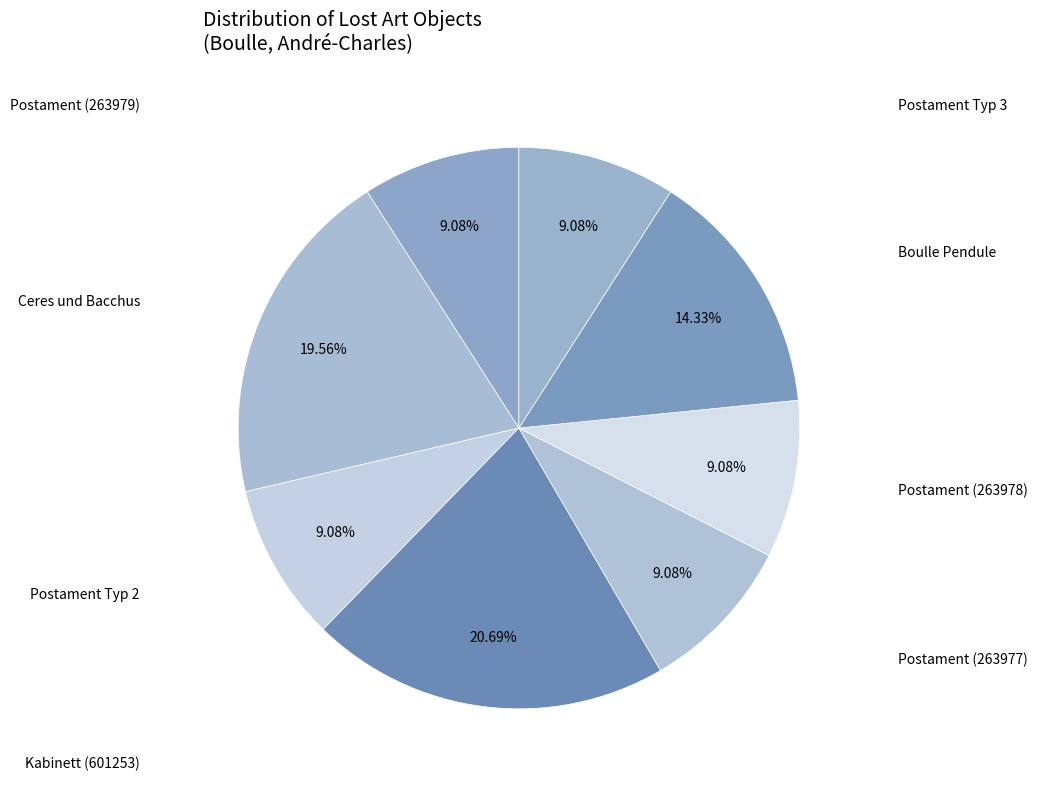

Count the number of slices in the pie.

8